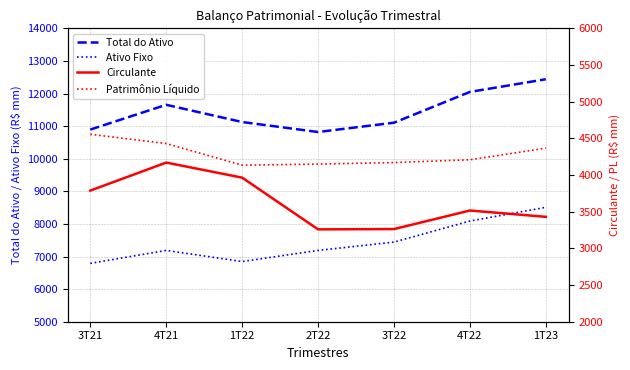

True or false: Total do Ativo and Patrimônio Líquido intersect in this chart.

False